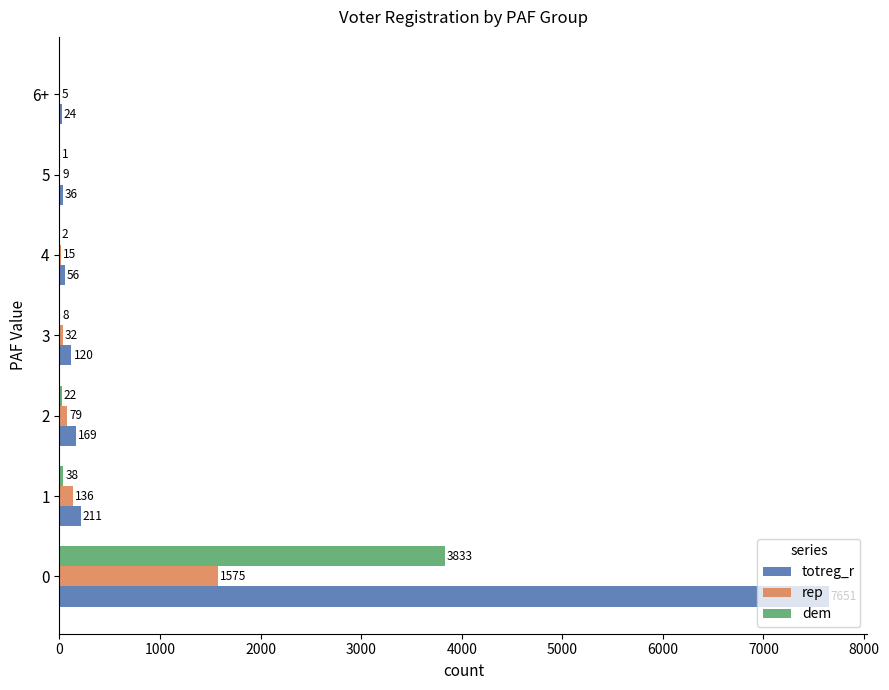

The value of rep at 0 is 1575. True or false?

True